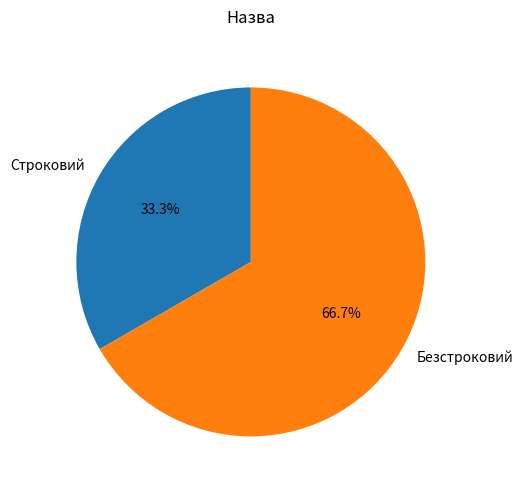

Which category has the smallest portion of the pie?

Строковий